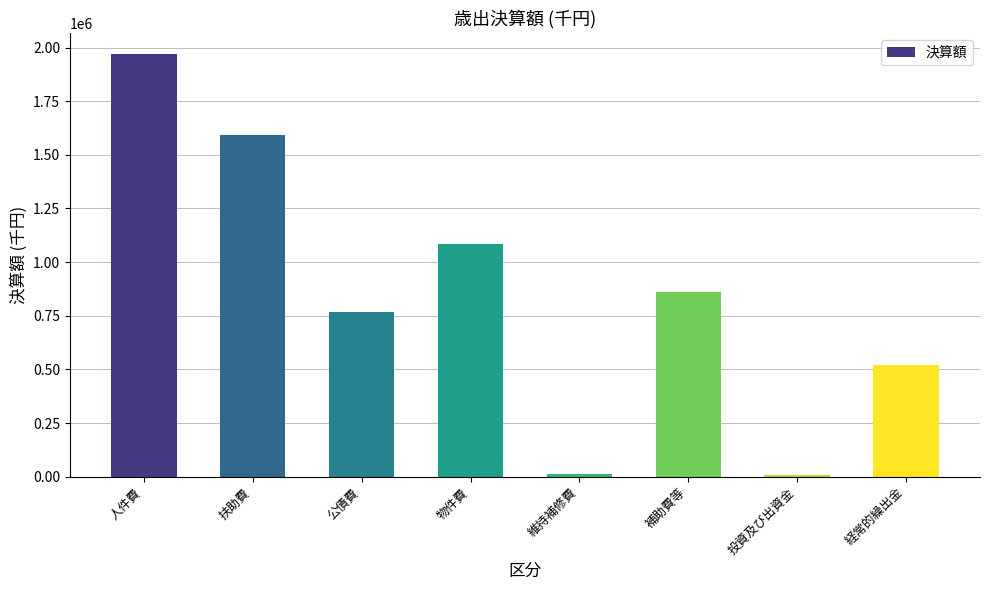

Which label corresponds to the largest value in the chart?

人件費